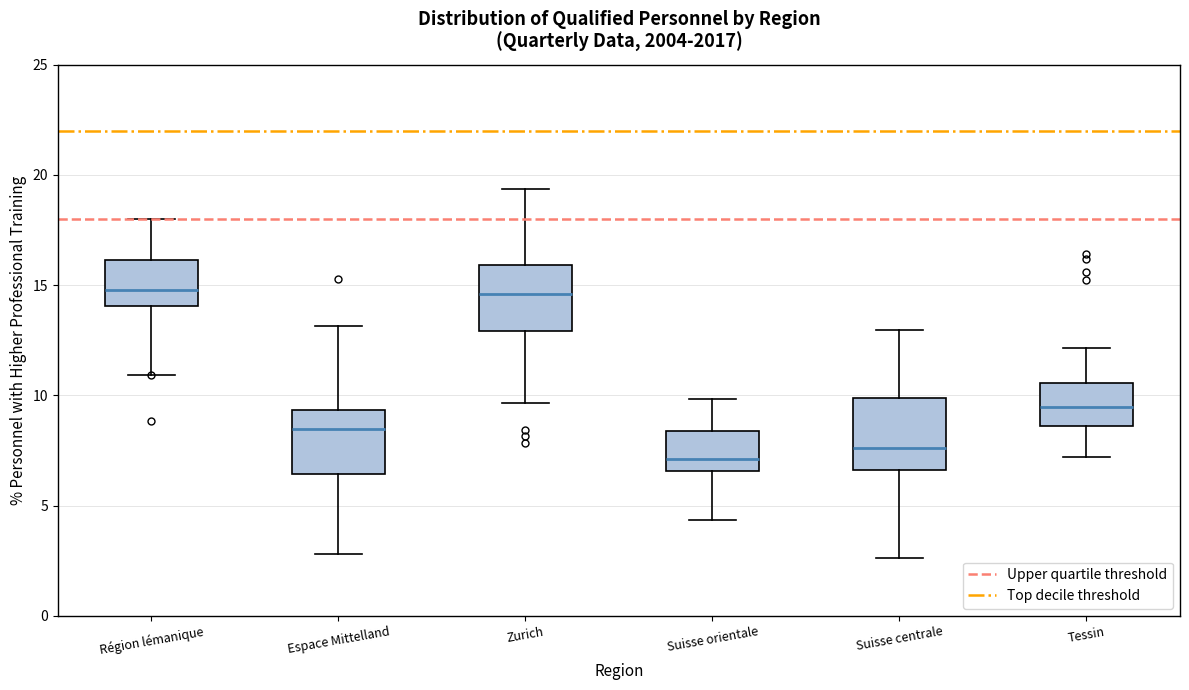

Reading left to right, read every box against the y-axis: the position of its median line, the range the box covers, and the ends of its whiskers. The values are not printed on the chart, so give them approximately, as read against the axis.

Région lémanique: median 15.0, box 14.0 to 16.0, whiskers 11.0 to 18.0
Espace Mittelland: median 8.5, box 6.5 to 9.5, whiskers 3.0 to 13.0
Zurich: median 14.5, box 13.0 to 16.0, whiskers 9.5 to 19.5
Suisse orientale: median 7.0, box 6.5 to 8.5, whiskers 4.5 to 10.0
Suisse centrale: median 7.5, box 6.5 to 10.0, whiskers 2.5 to 13.0
Tessin: median 9.5, box 8.5 to 10.5, whiskers 7.0 to 12.0